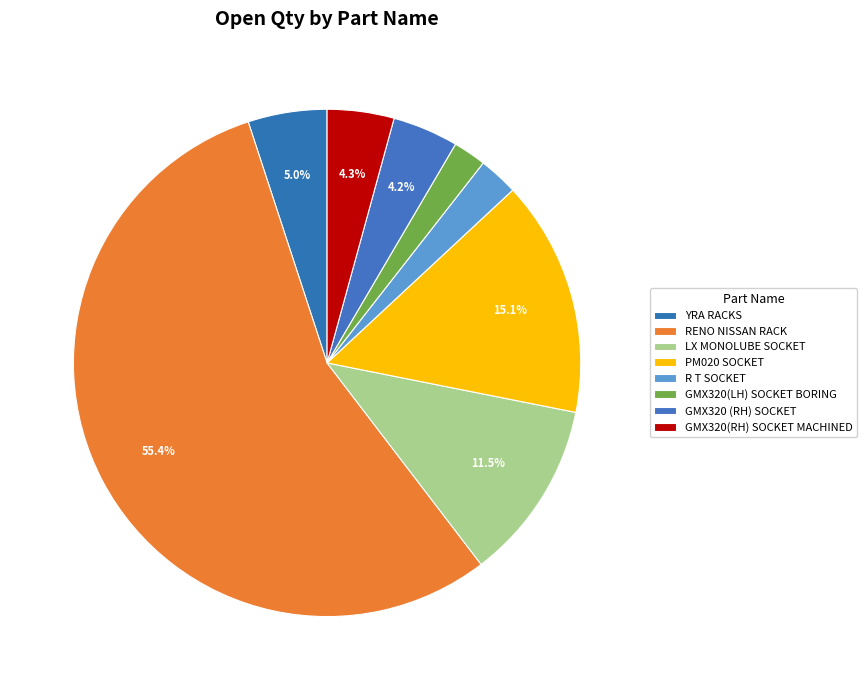

What is the largest slice in the pie chart?

RENO NISSAN RACK